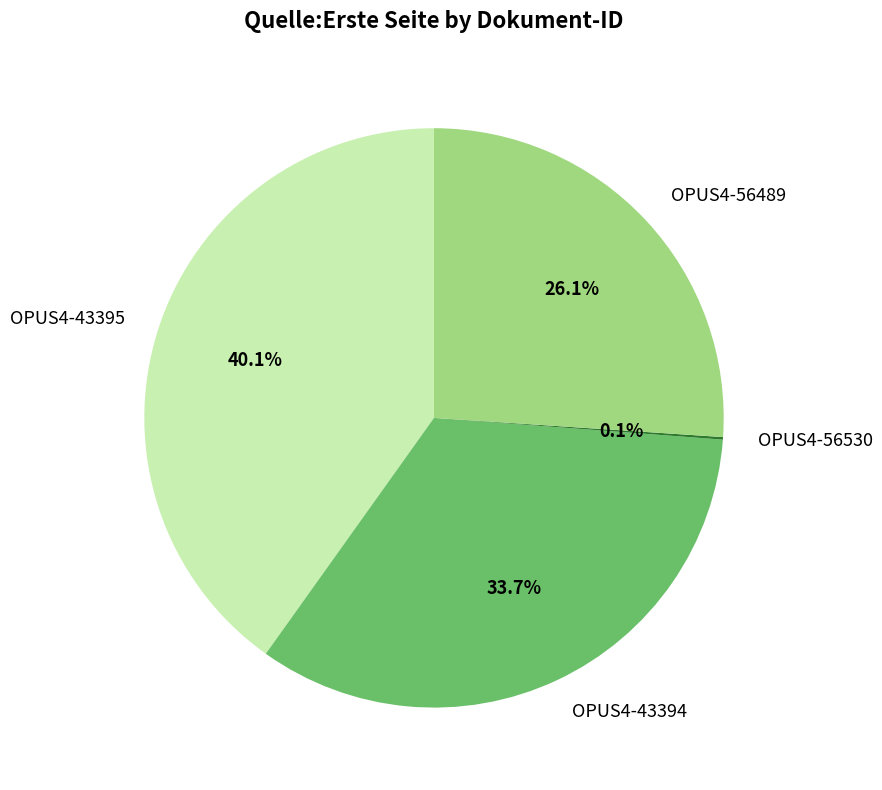

What percentage is the OPUS4-43394 slice, to the nearest percent?

34%